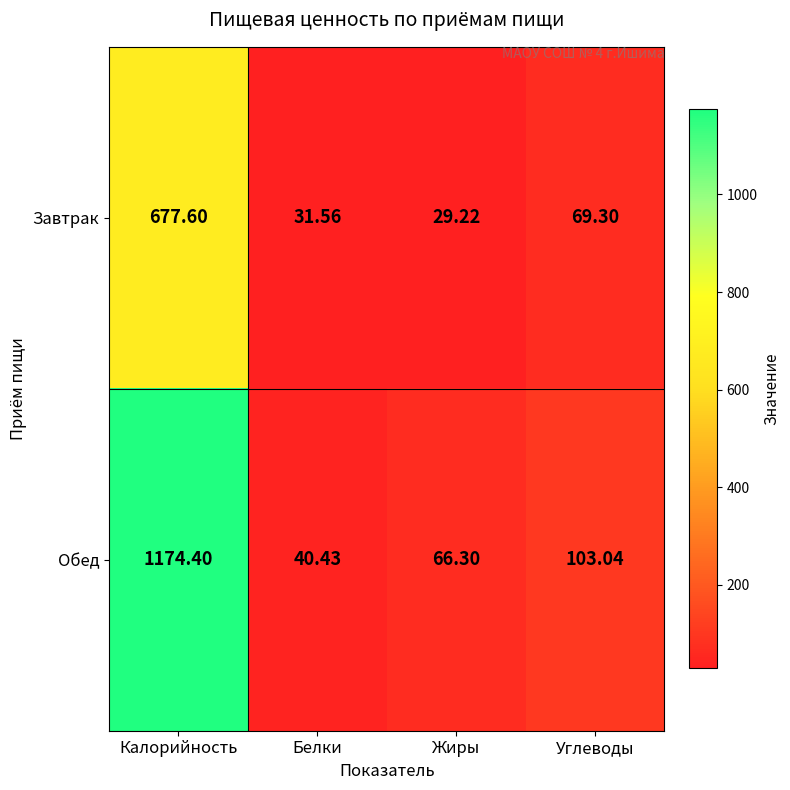

Rank the series by their average value, from lowest to highest.

Завтрак, Обед